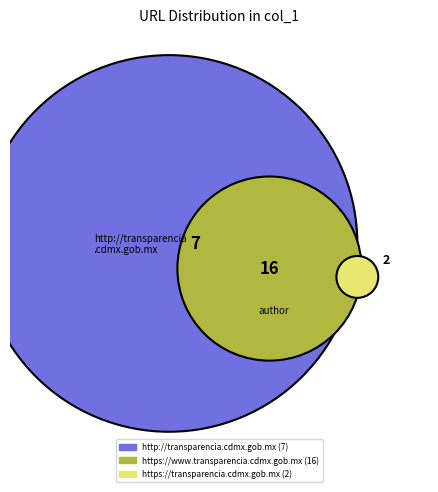

The http://transparencia.cdmx.gob.mx slice represents 34% of the pie. True or false?

False